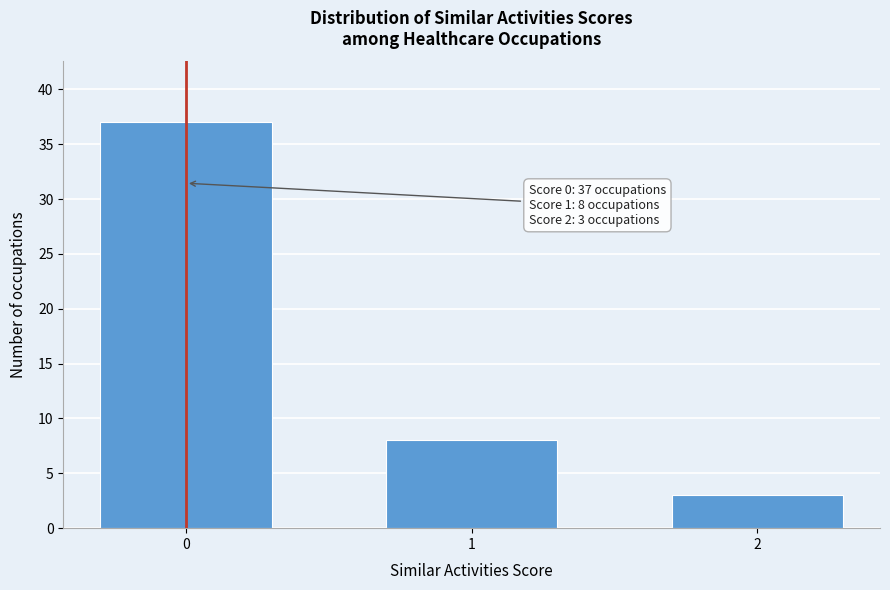

Reading right to left, extract all data points from this chart.

2=3	1=8	0=37